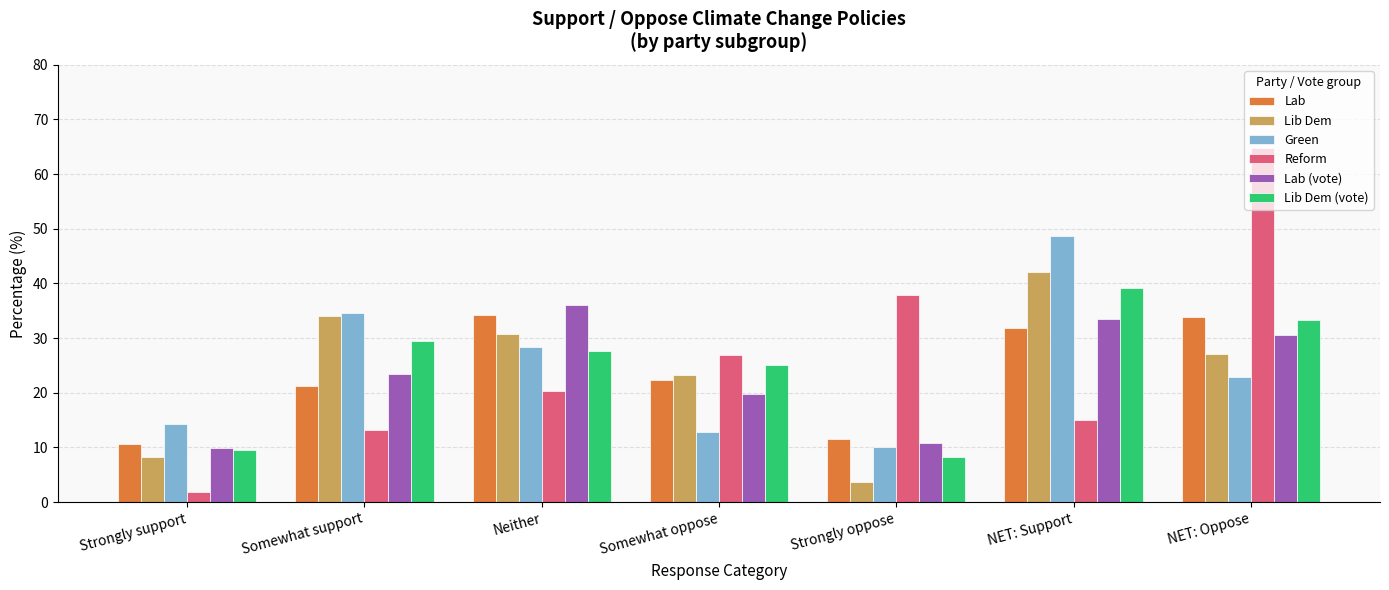

What is the label of the 4th bar from the left?

Somewhat oppose